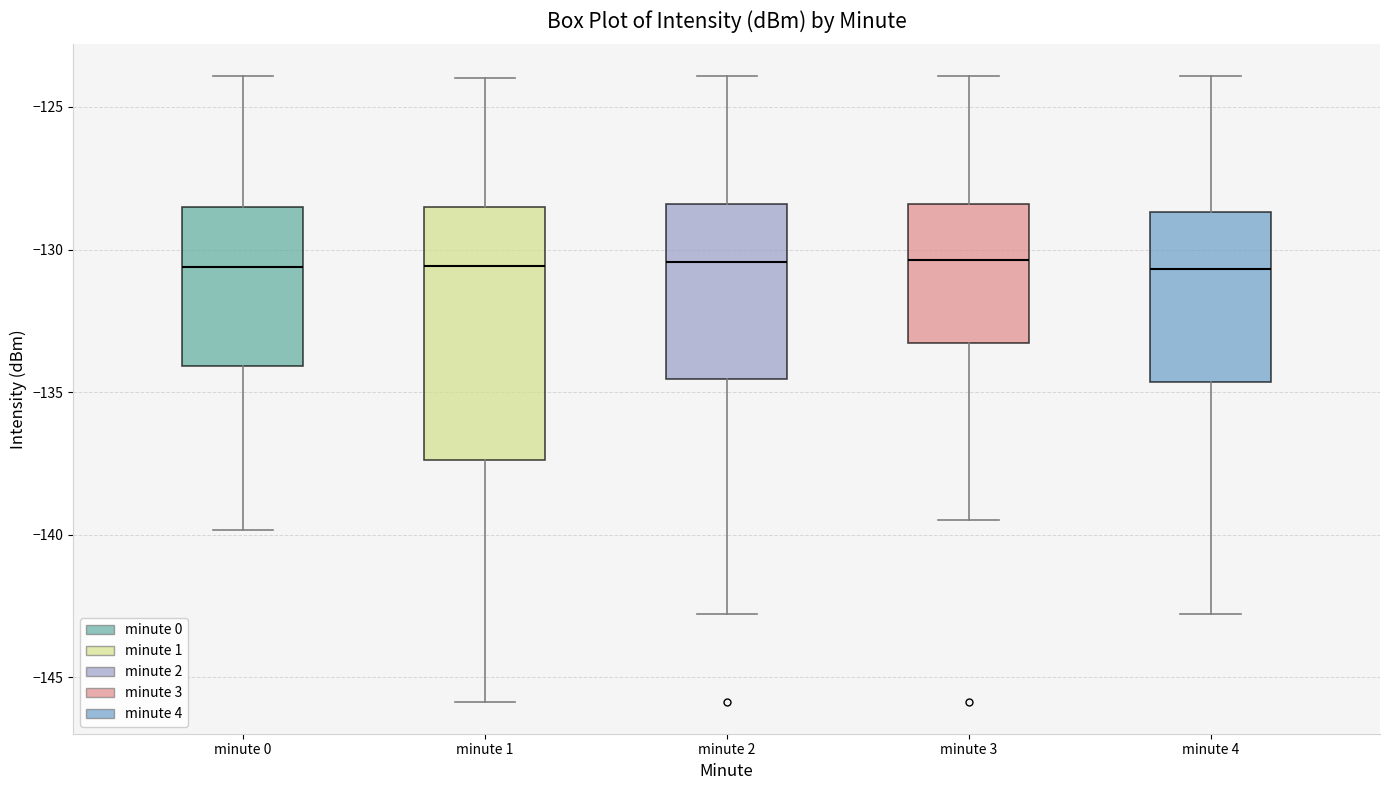

Reading left to right, read every box against the y-axis: the position of its median line, the range the box covers, and the ends of its whiskers. The values are not printed on the chart, so give them approximately, as read against the axis.

minute 0: median -130.5, box -134.0 to -128.5, whiskers -140.0 to -124.0
minute 1: median -130.5, box -137.5 to -128.5, whiskers -146.0 to -124.0
minute 2: median -130.5, box -134.5 to -128.5, whiskers -143.0 to -124.0
minute 3: median -130.5, box -133.5 to -128.5, whiskers -139.5 to -124.0
minute 4: median -130.5, box -134.5 to -128.5, whiskers -143.0 to -124.0